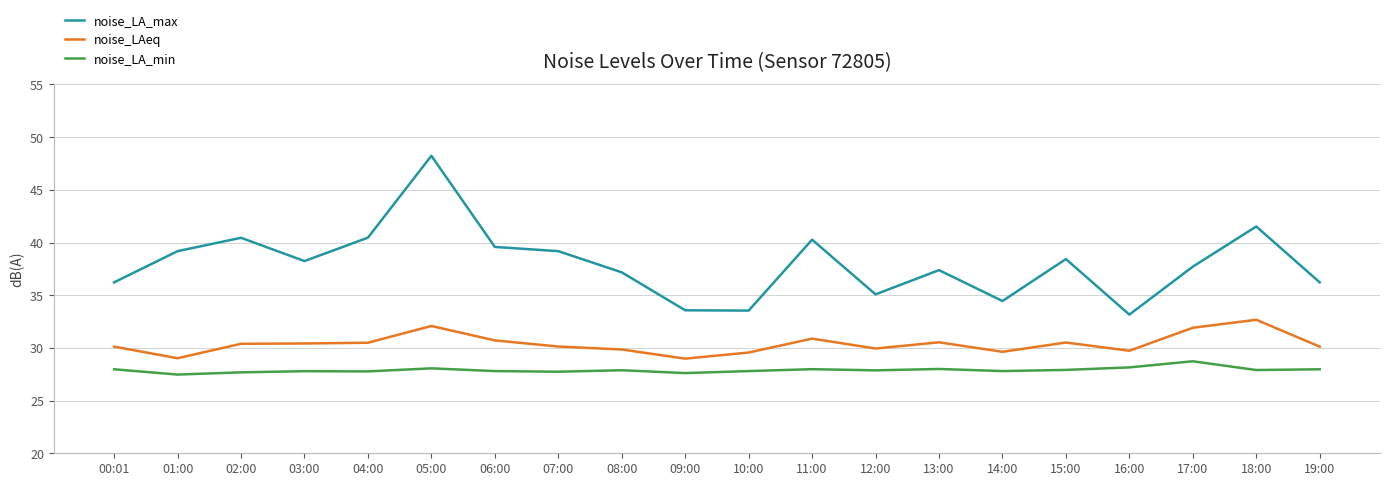

The value of noise_LA_min at 02:00 is 27.7. True or false?

True